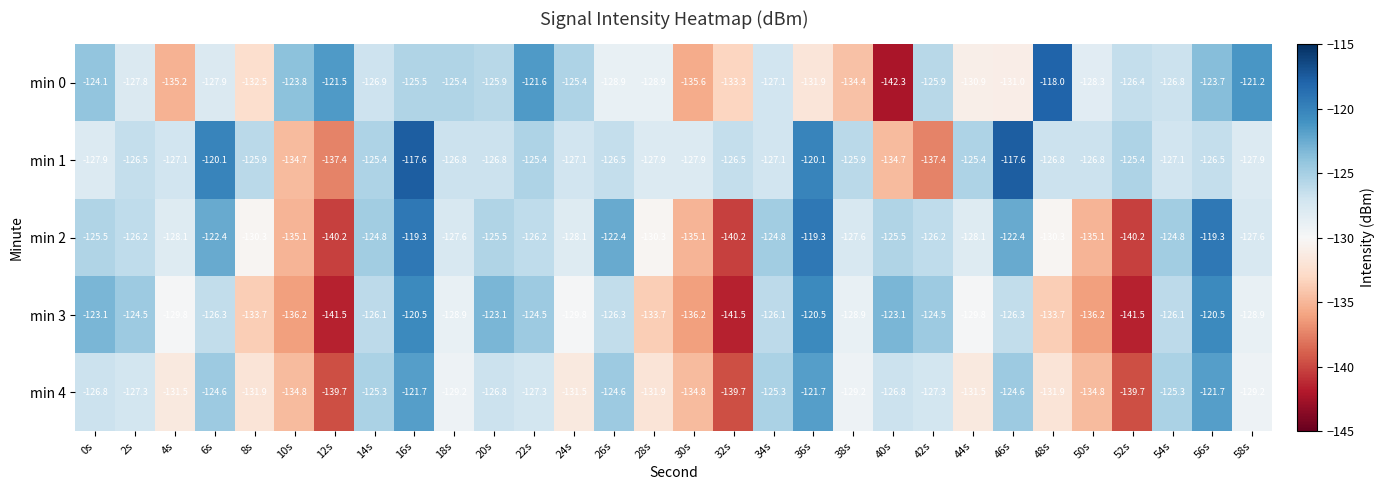

List the series in order of their peak value, lowest first.

min 4, min 3, min 2, min 0, min 1